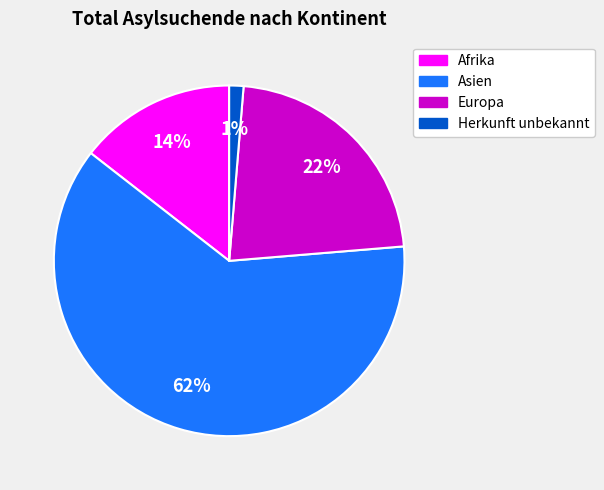

Combined, do Herkunft unbekannt and Europa account for over 50%?

No